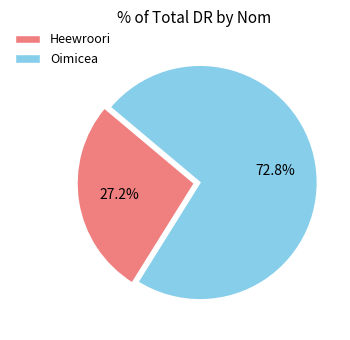

Approximately how many times larger is the value at Oimicea compared to Heewroori?

2.7